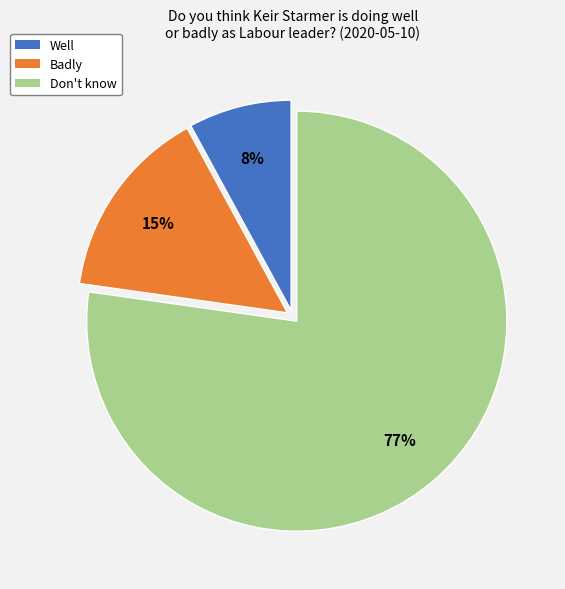

How many segments does this pie chart have?

3